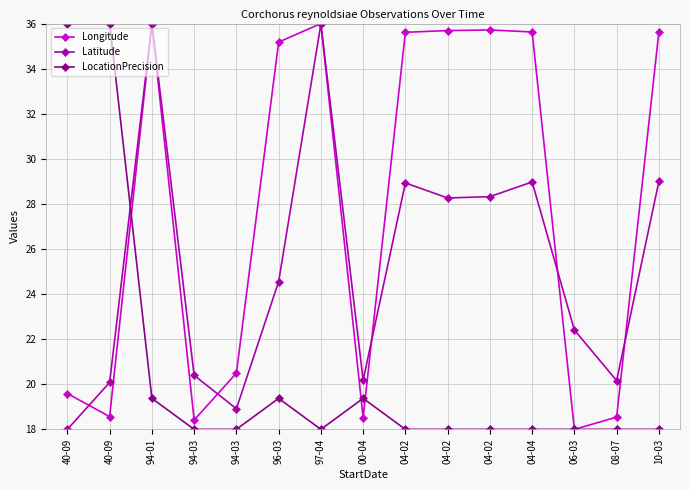

How many values in the Longitude series are below 35?

7